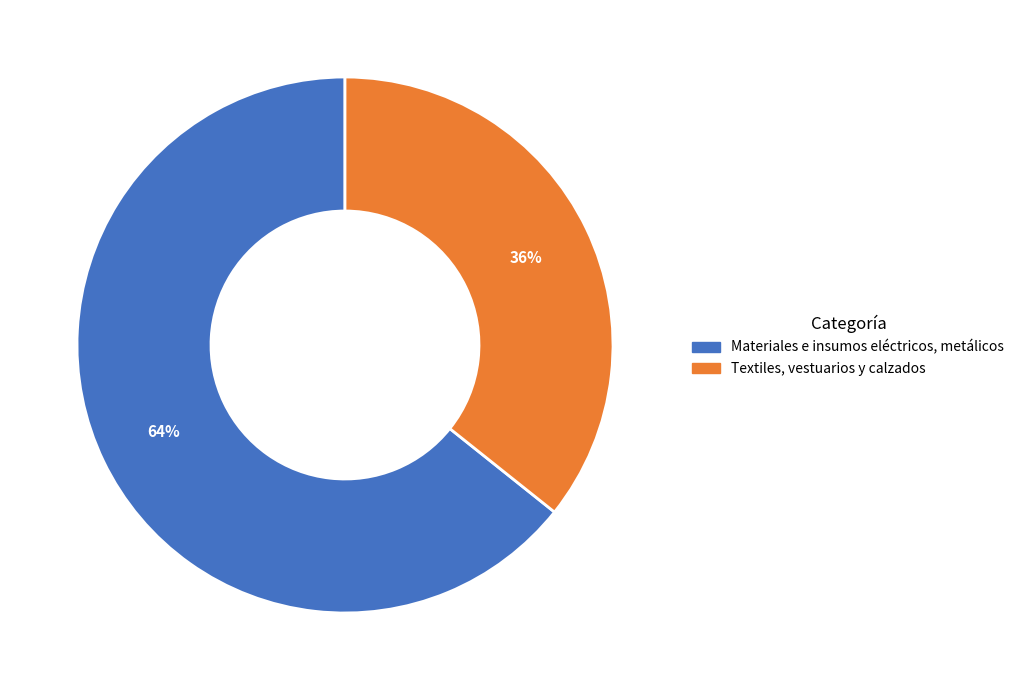

Rank the categories by value from lowest to highest.

Textiles, vestuarios y calzados, Materiales e insumos eléctricos, metálicos